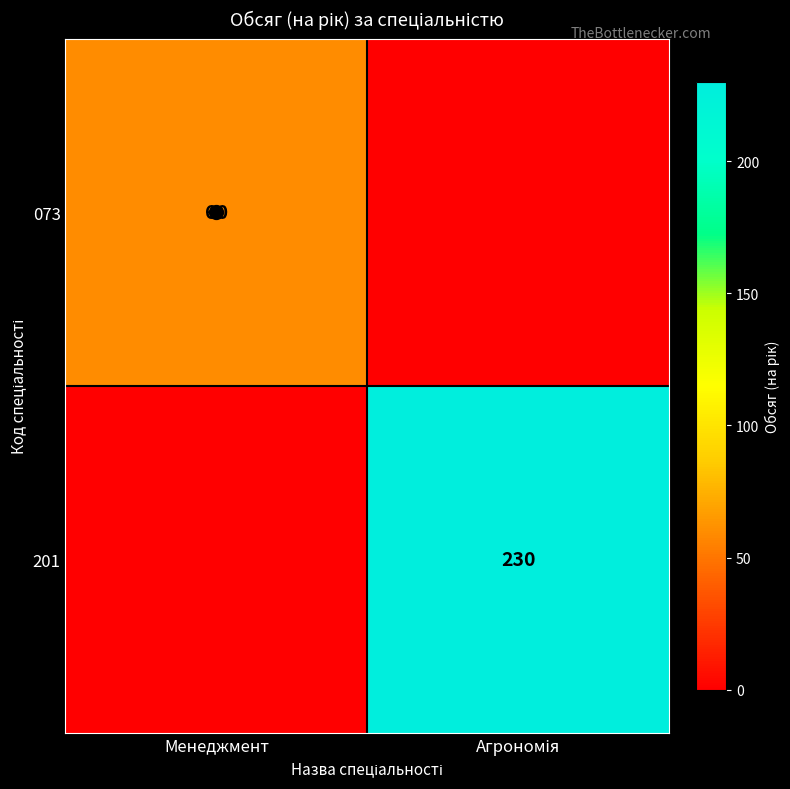

Rank the series by their average value, from highest to lowest.

201, 073